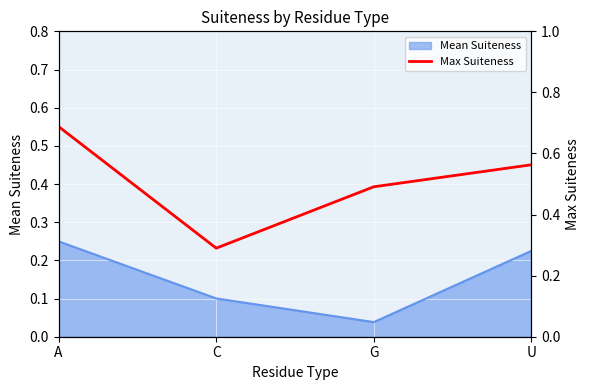

Is it true that the value at U is 0.8?

False